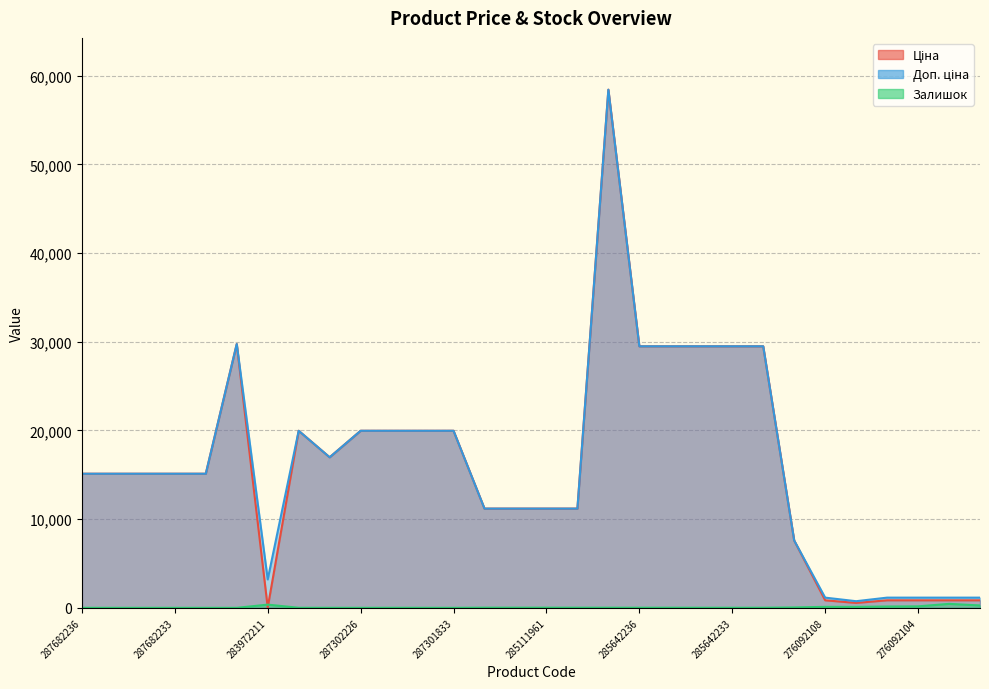

Reading left to right, what are all the values shown in this chart?

Ціна: 15120.0	15120.0	15120.0	15120.0	15120.0	29747.2	32.0	19964.2	16976.3	19964.2	19964.2	19964.2	19964.2	11188.2	11188.2	11188.2	11188.2	58426.5	29491.5	29491.5	29491.5	29491.5	29491.5	7596.5	848.4	551.5	848.4	848.4	848.4	848.4
Доп. ціна: 15120.0	15120.0	15120.0	15120.0	15120.0	29747.2	3205.0	19964.2	16976.3	19964.2	19964.2	19964.2	19964.2	11188.2	11188.2	11188.2	11188.2	58426.5	29491.5	29491.5	29491.5	29491.5	29491.5	7596.5	1149.7	747.0	1149.7	1149.7	1149.7	1149.7
Залишок: 0.0	0.0	0.0	0.0	0.0	0.0	360.0	7.0	4.0	1.0	5.0	3.0	0.0	17.0	17.0	17.0	15.0	14.0	12.0	13.0	10.0	9.0	11.0	43.0	112.0	107.0	149.0	167.0	446.0	268.0